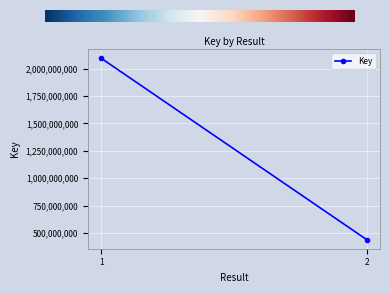

What is the approximate value at 2, to the nearest 10?

439740500